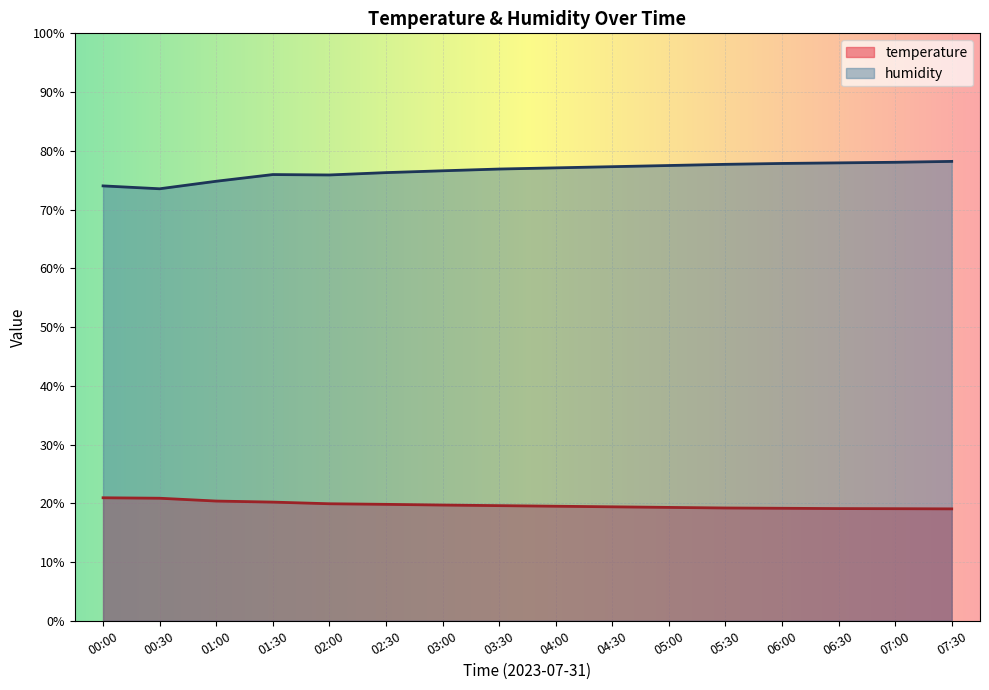

Does the chart display data point markers on the line(s)?

No